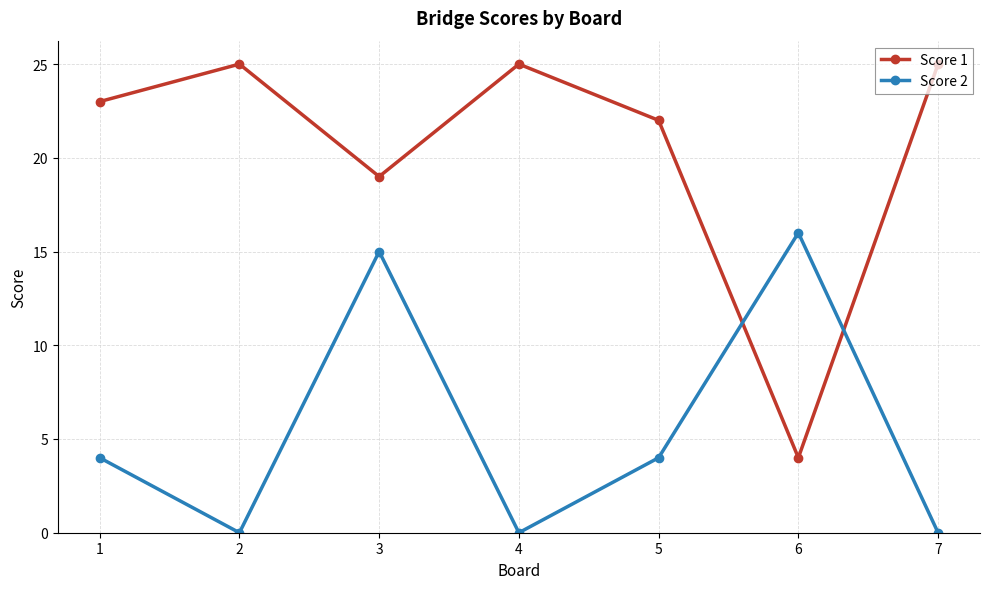

What is the difference between the maximum and minimum values in the Score 1 series?

21